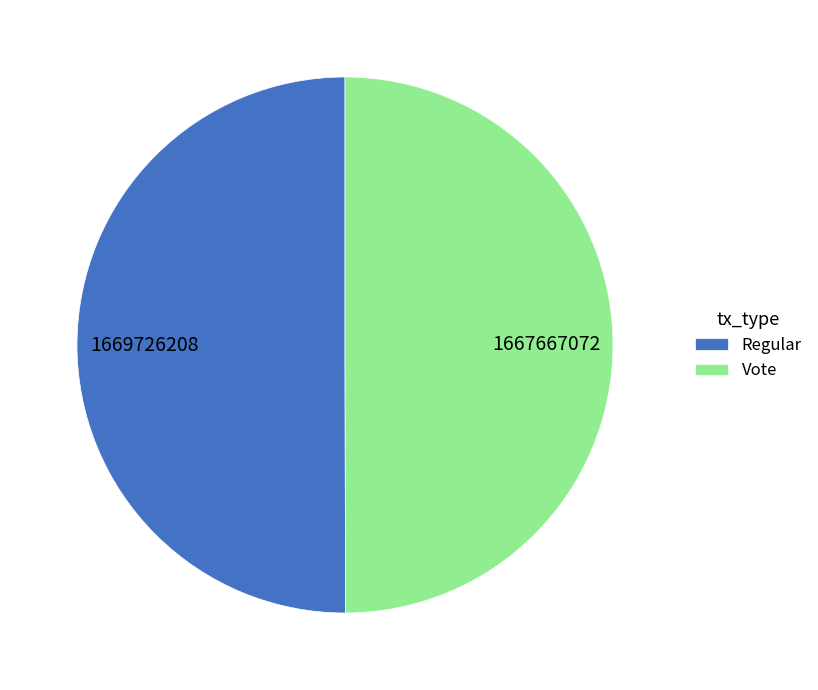

Is it true that Regular is 50% of the pie?

True